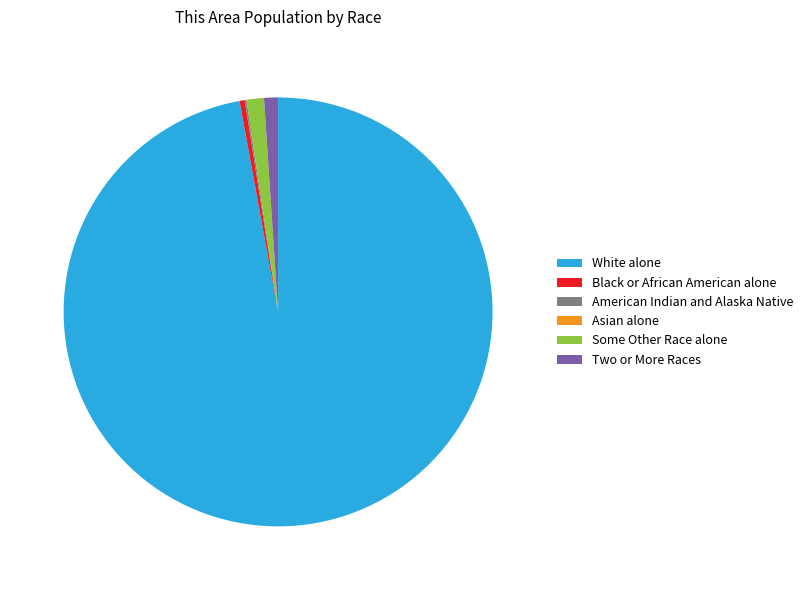

What is the majority slice?

White alone